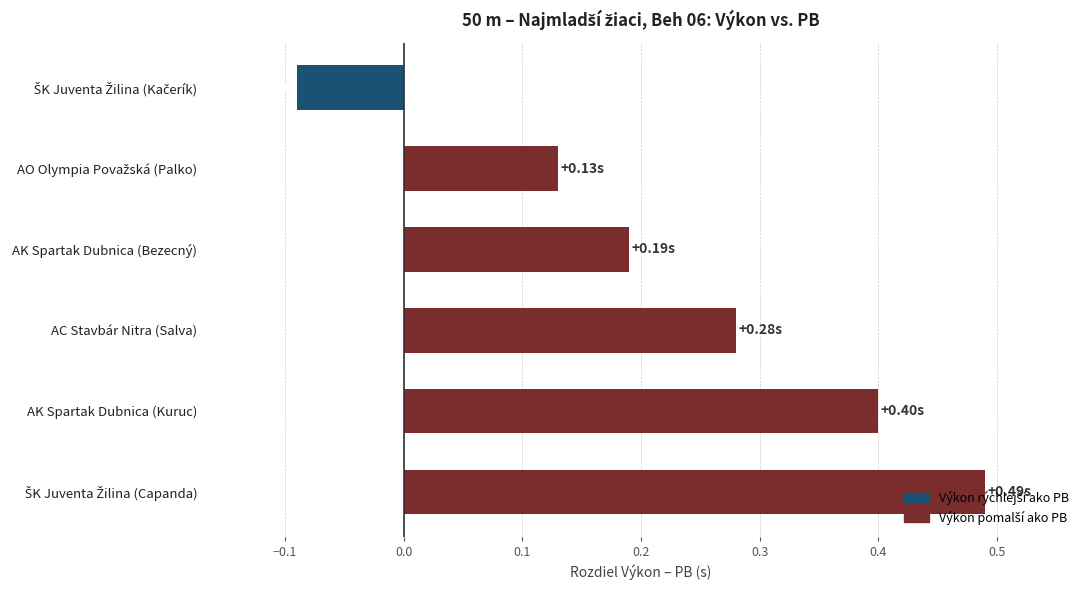

What is the difference between the maximum and minimum values?

0.6